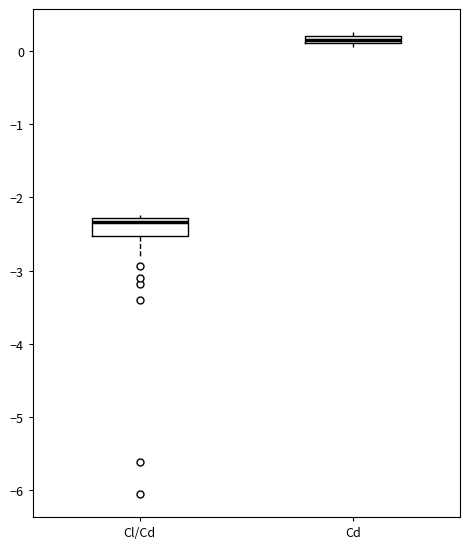

Which box is the tallest, from its lower edge to its upper edge?

Cl/Cd